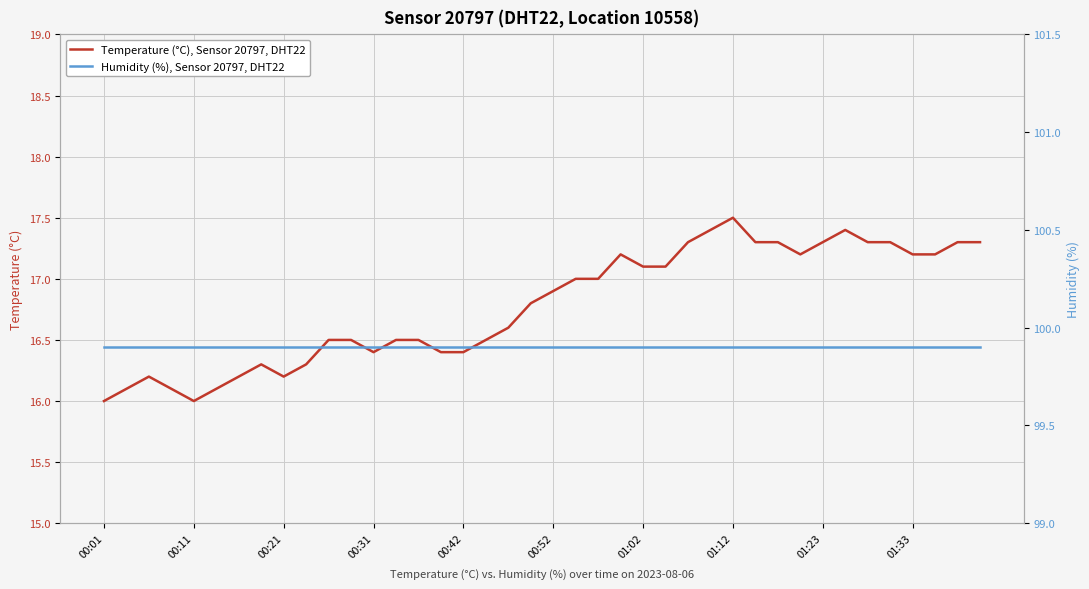

At which label is Humidity (%), Sensor 20797, DHT22 closest to 99?

00:01